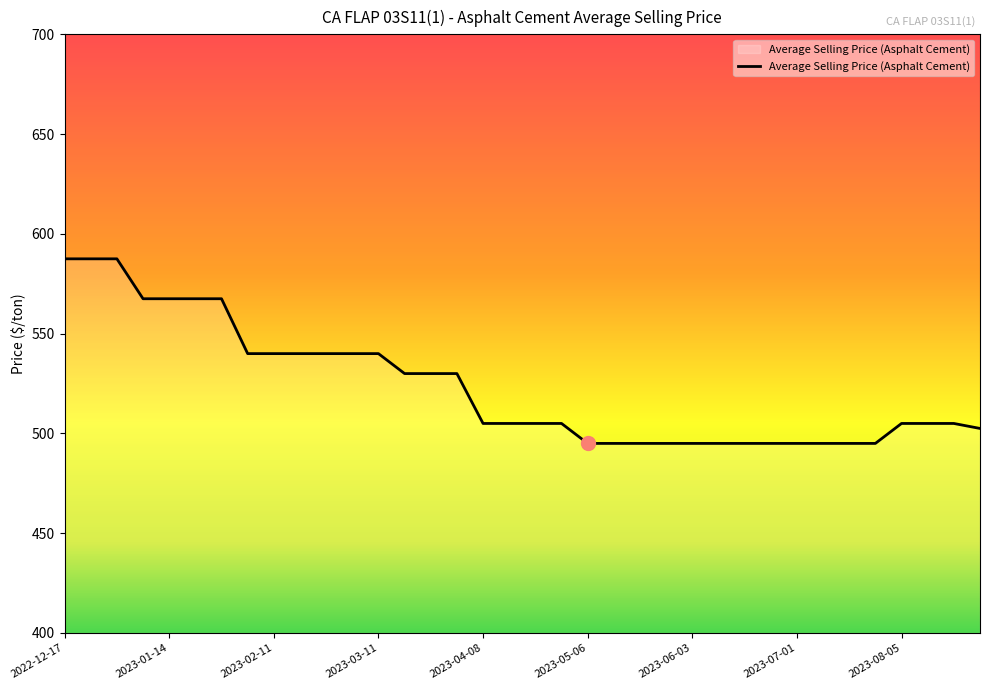

What is the difference between the maximum and minimum values?

92.5